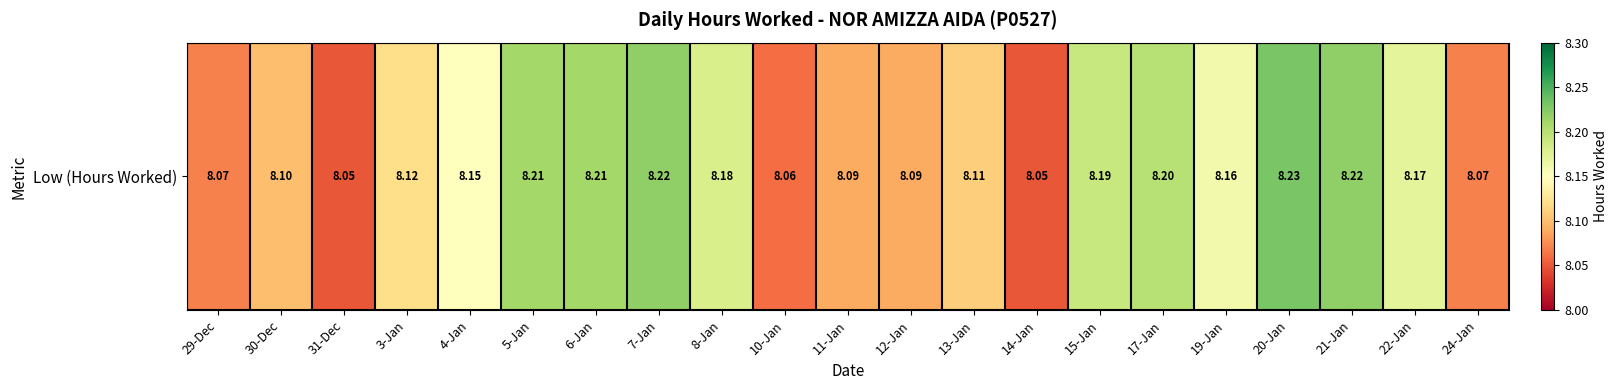

What is the average value?

8.1